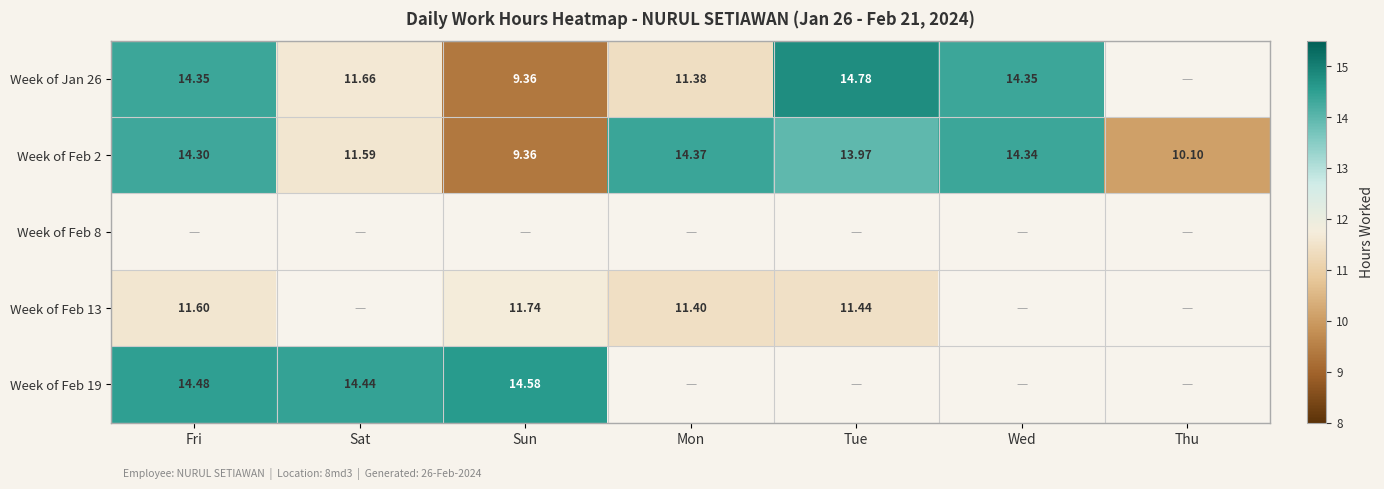

At which label is Week of Feb 2 closest to 11?

Sat